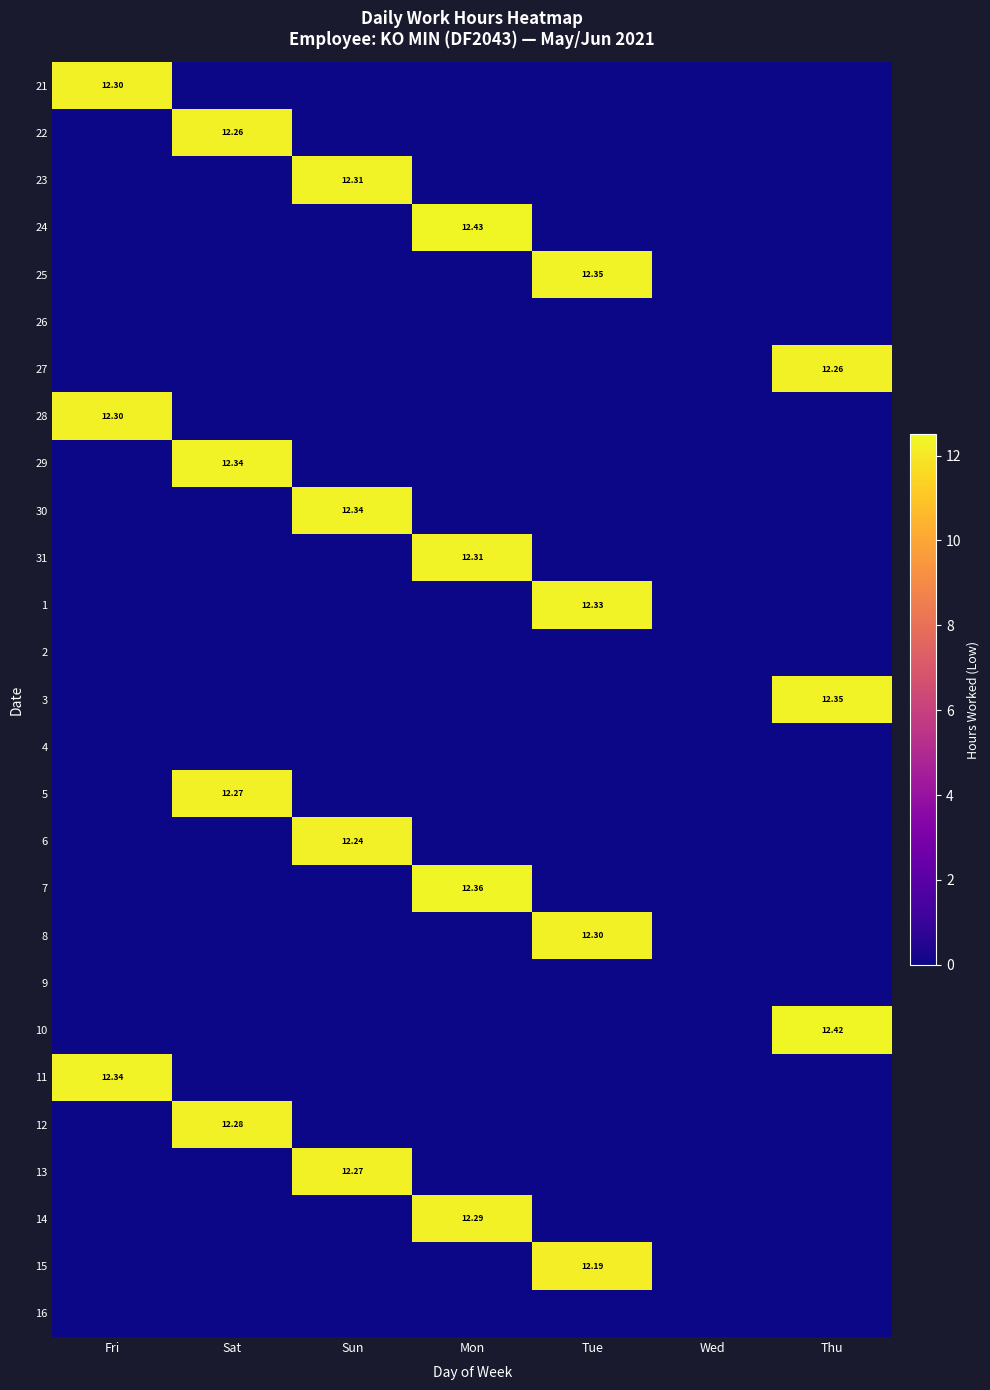

Is the value of 30 at Tue greater than the value of 23 at Sun?

No